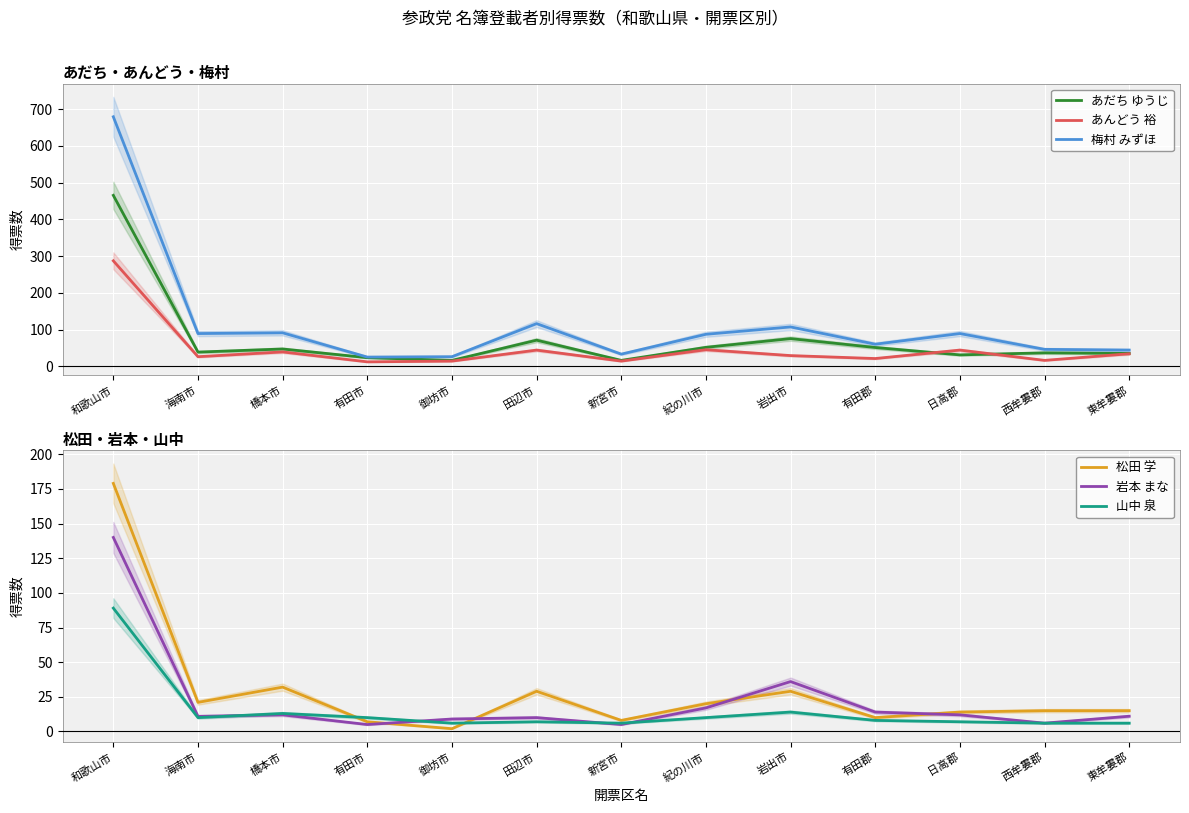

True or false: 岩本 まな has a value of 16.6 at 橋本市.

False